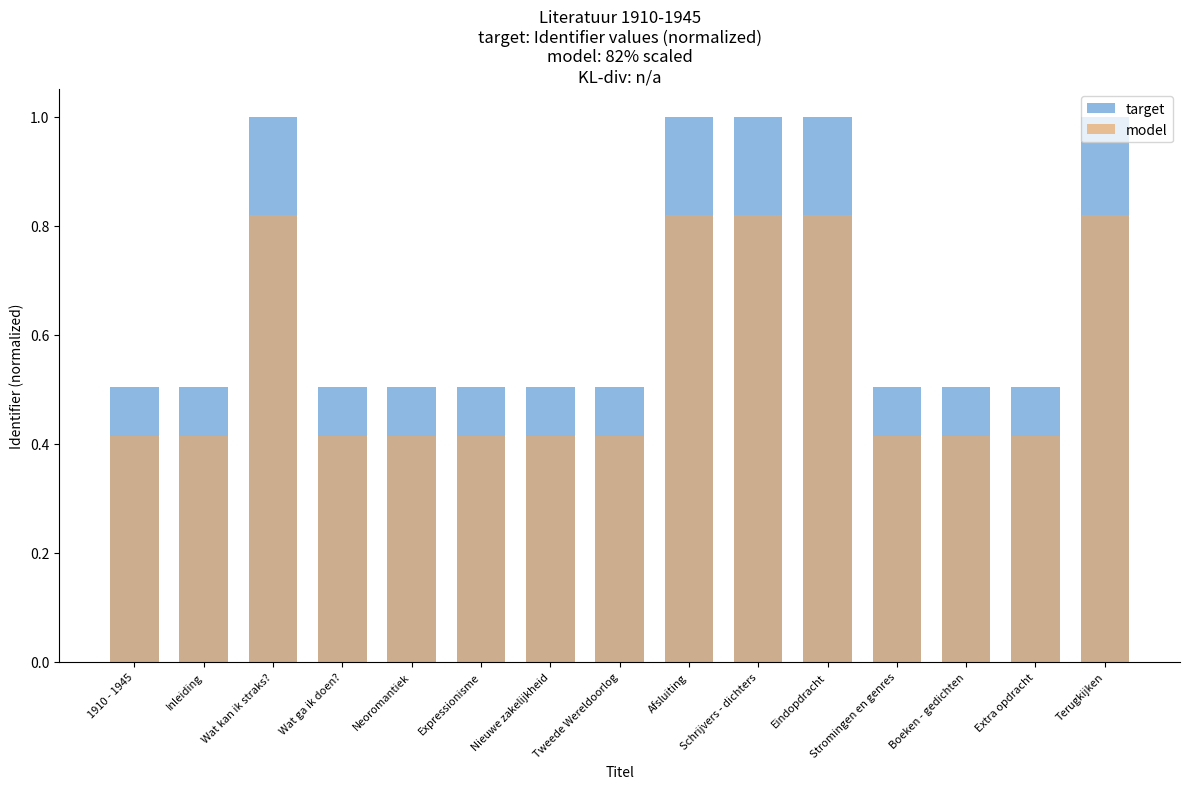

Reading left to right, what are all the values shown in this chart?

target: 0.5	0.5	1.0	0.5	0.5	0.5	0.5	0.5	1.0	1.0	1.0	0.5	0.5	0.5	1.0
model: 0.4	0.4	0.8	0.4	0.4	0.4	0.4	0.4	0.8	0.8	0.8	0.4	0.4	0.4	0.8